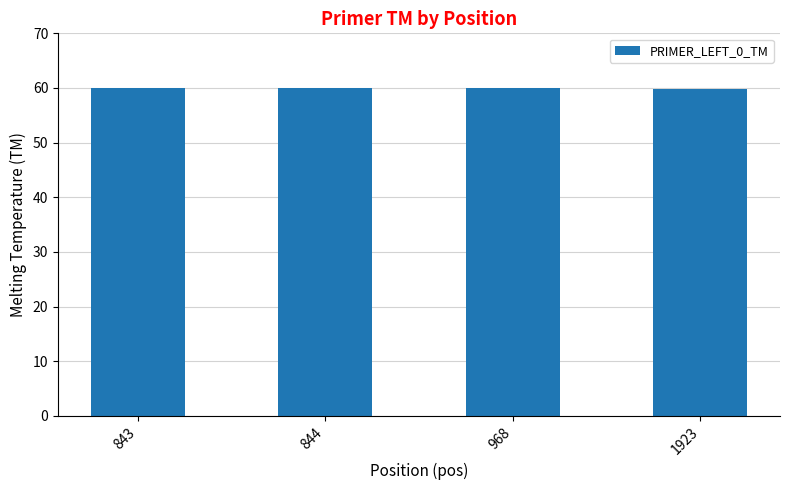

What is the average value?

60.0